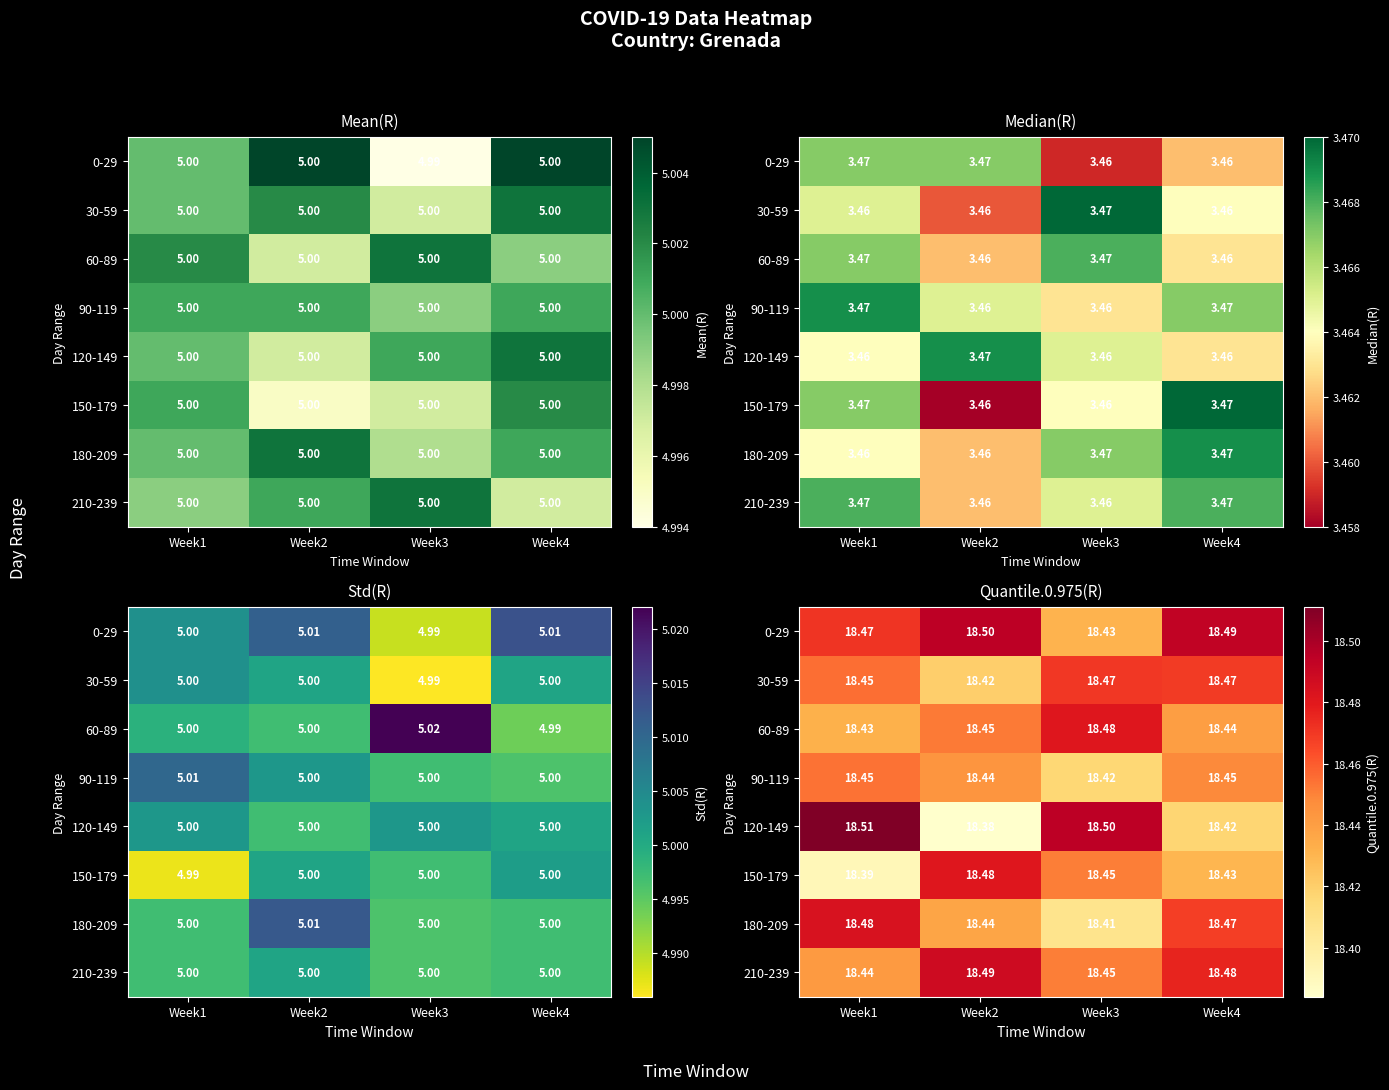

What is the greatest value displayed?

18.5